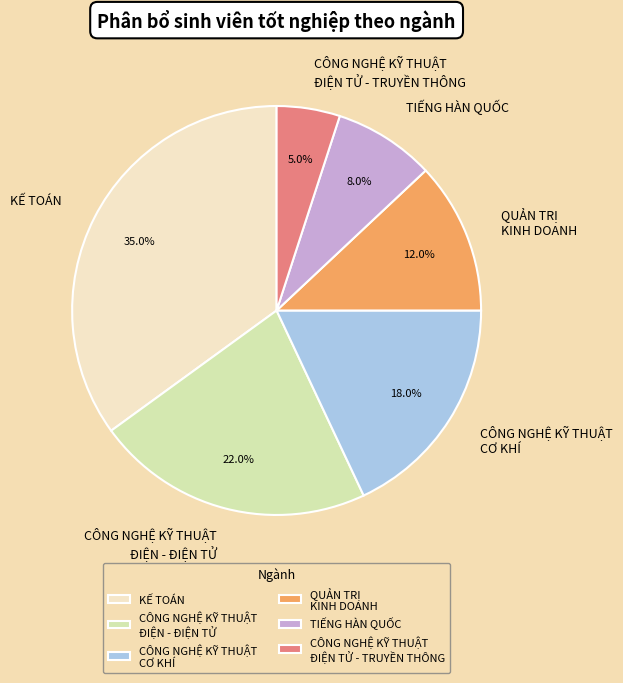

What portion of the pie excludes CÔNG NGHỆ KỸ THUẬT CƠ KHÍ?

82.0%